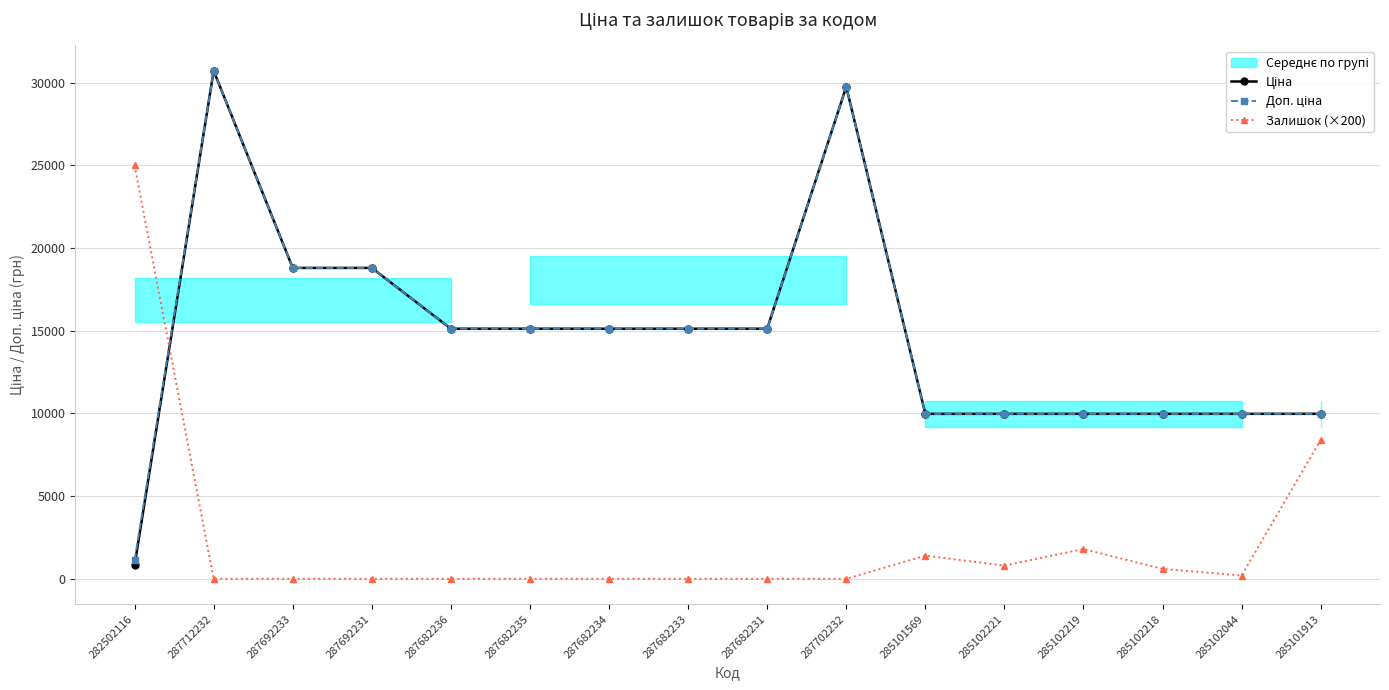

How many interior local peaks does the Залишок (×200) series have?

2